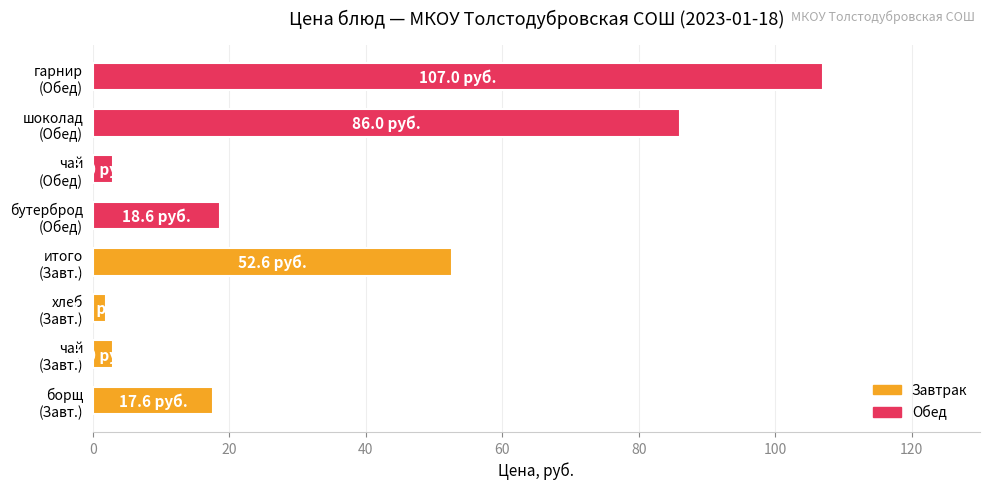

What is the sum of all values?

289.8